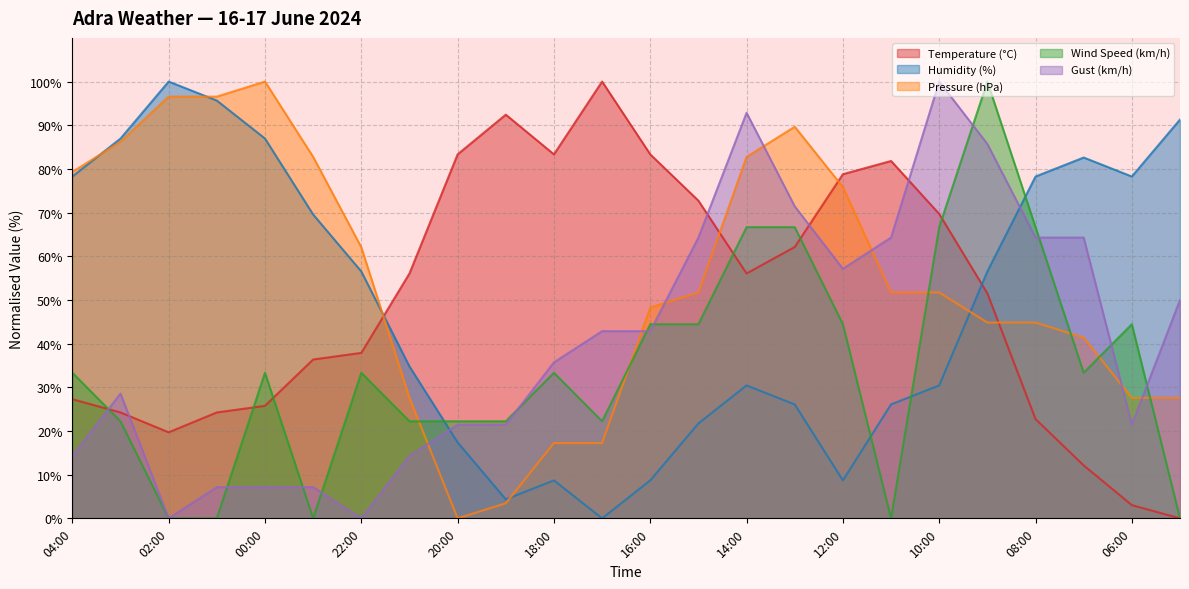

How many lines are shown in the chart?

5